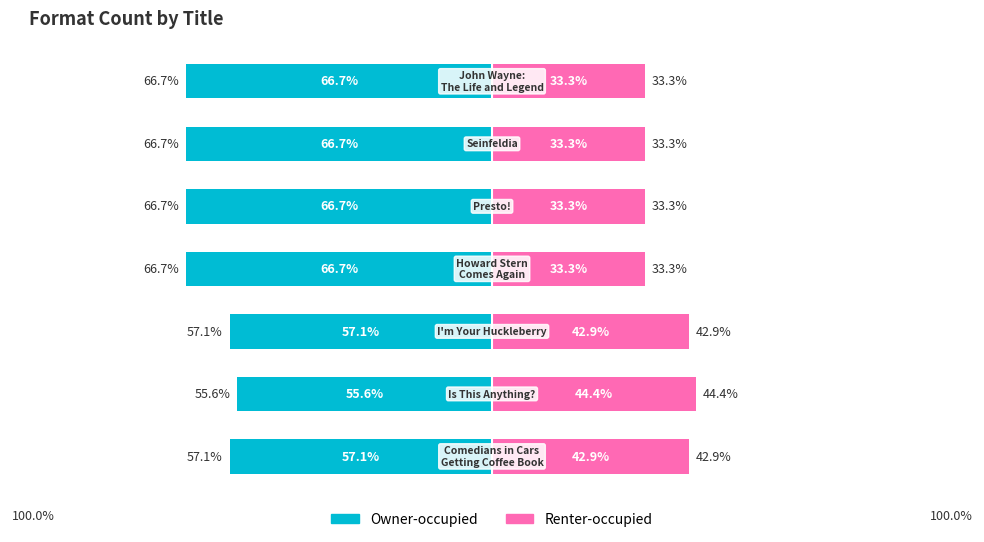

Which series has the largest range (max minus min)?

Renter-occupied